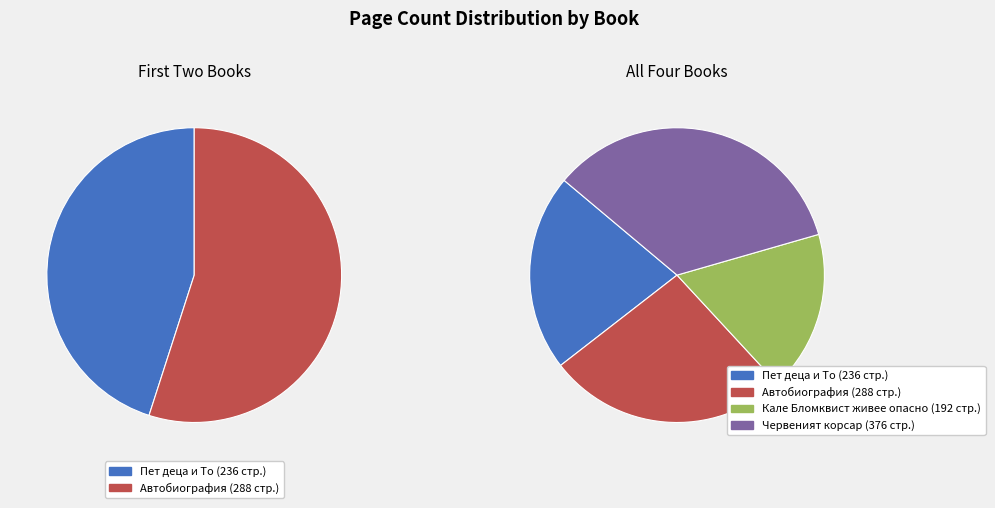

To the nearest percent, what portion does Автобиография represent?

26%